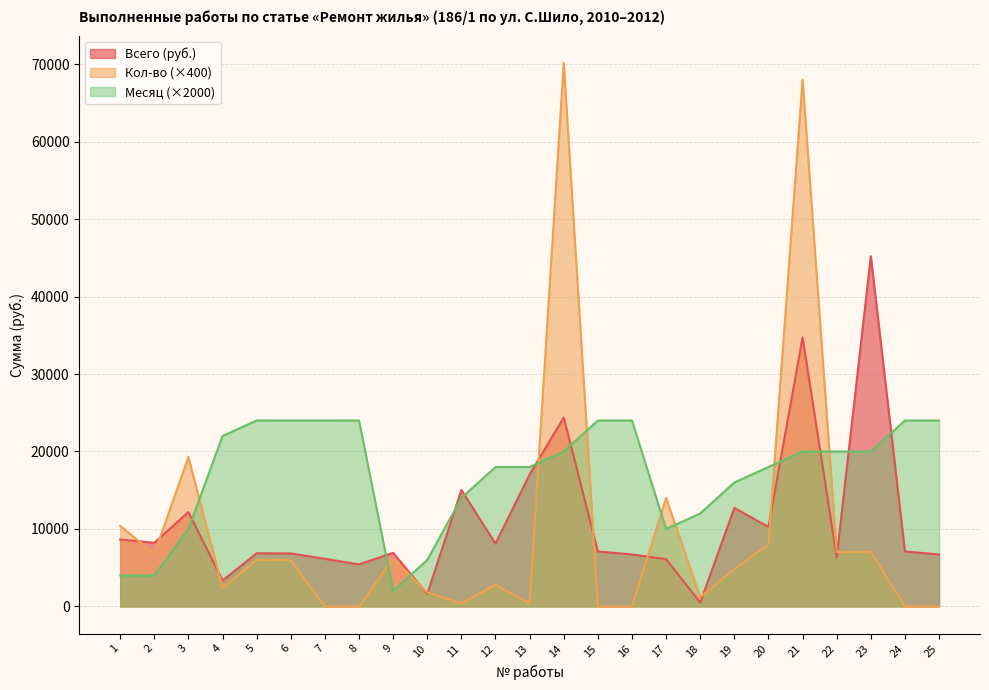

What is the value of the Всего (руб.) point at the 16th from the left?

6705.7